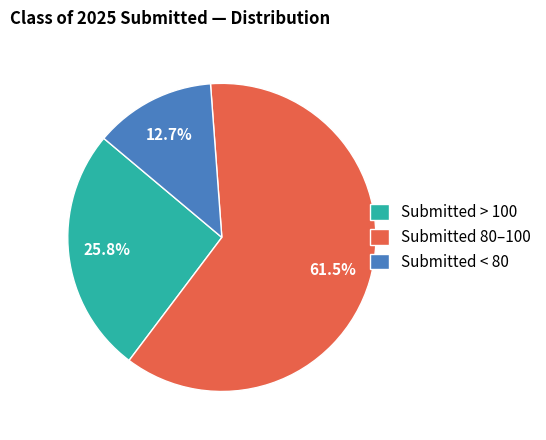

Rank the categories by value from highest to lowest.

Submitted 80–100, Submitted > 100, Submitted < 80